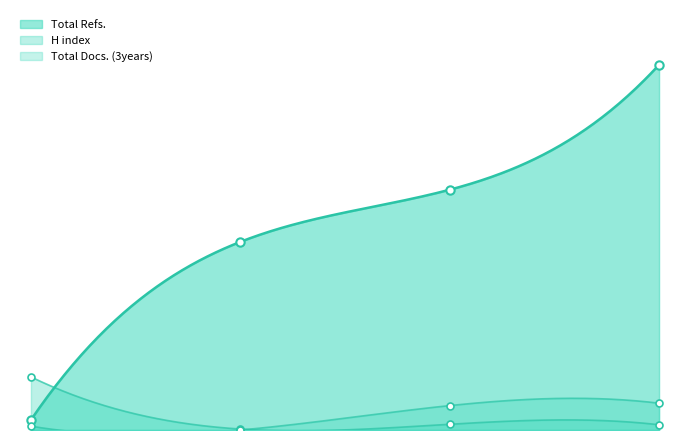

How many lines are shown in the chart?

3